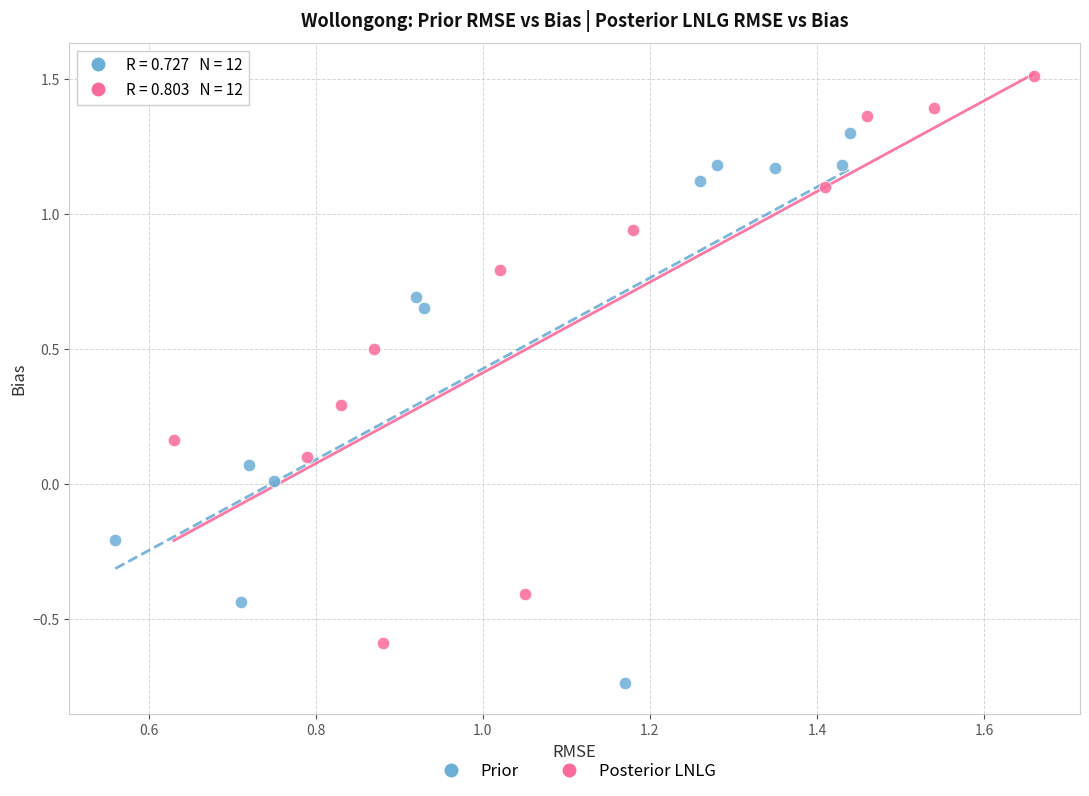

Which series reaches the minimum Y coordinate?

Prior